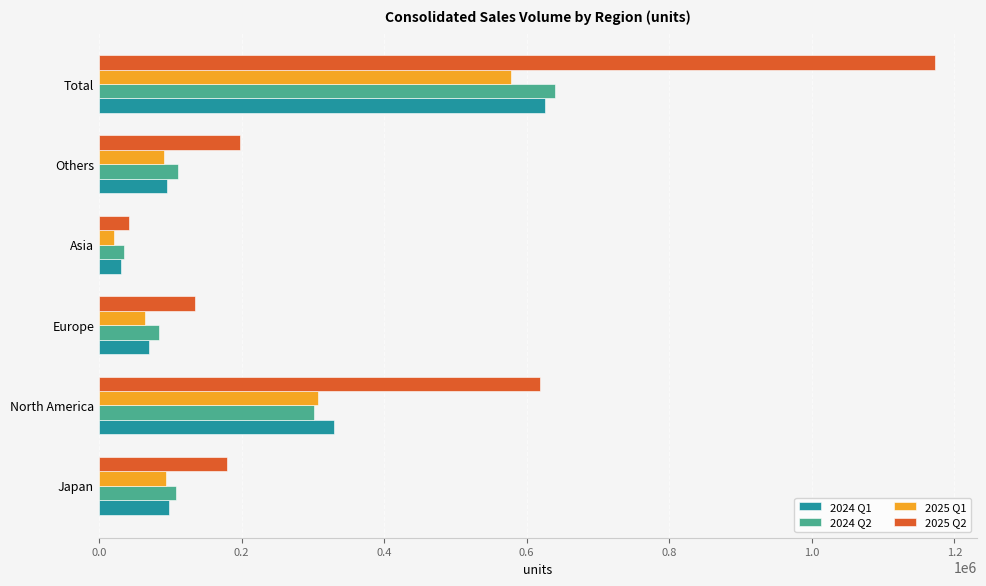

At which label is 2024 Q1 closest to 328182?

North America